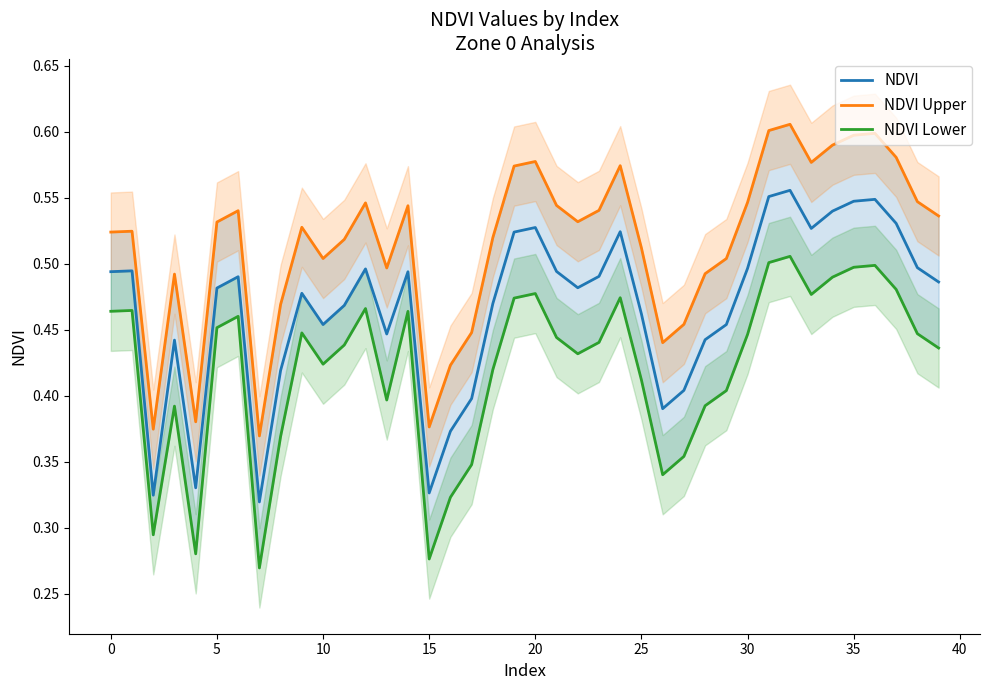

In NDVI, how many points are higher than both neighbors (excluding endpoints)?

10